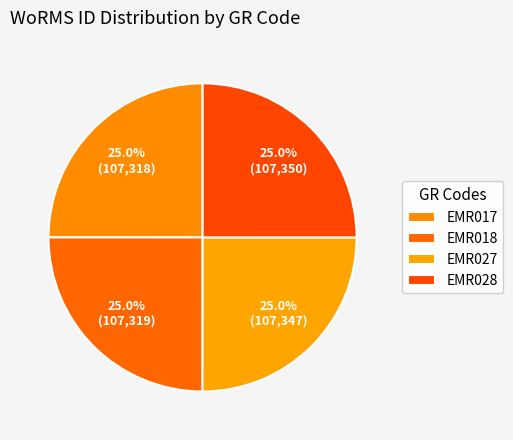

Rank the categories by value from lowest to highest.

EMR017, EMR018, EMR027, EMR028